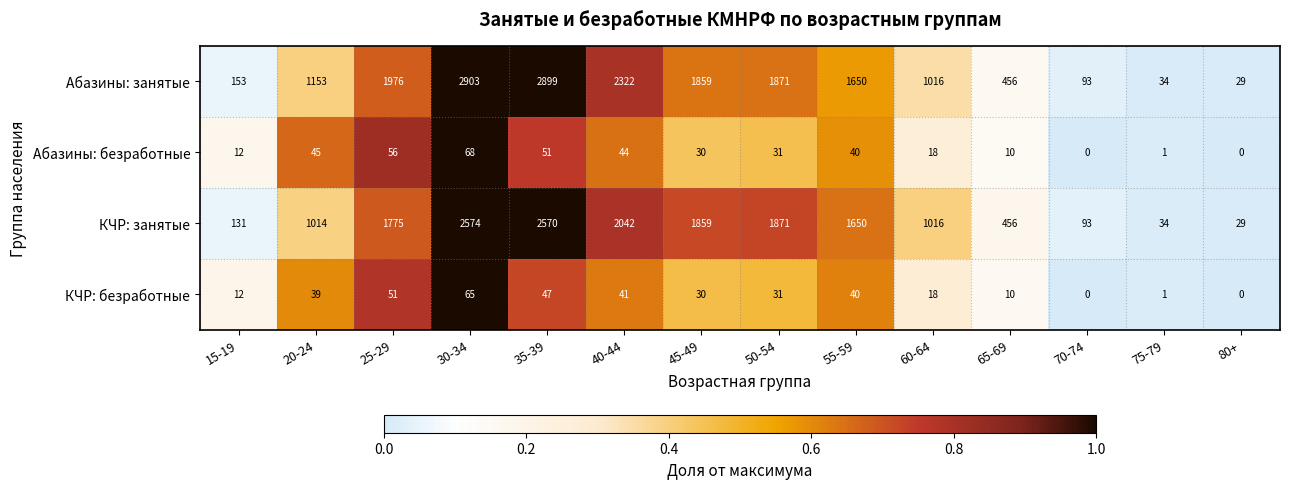

What is the difference between the Абазины: занятые values at 20-24 and 40-44?

1169